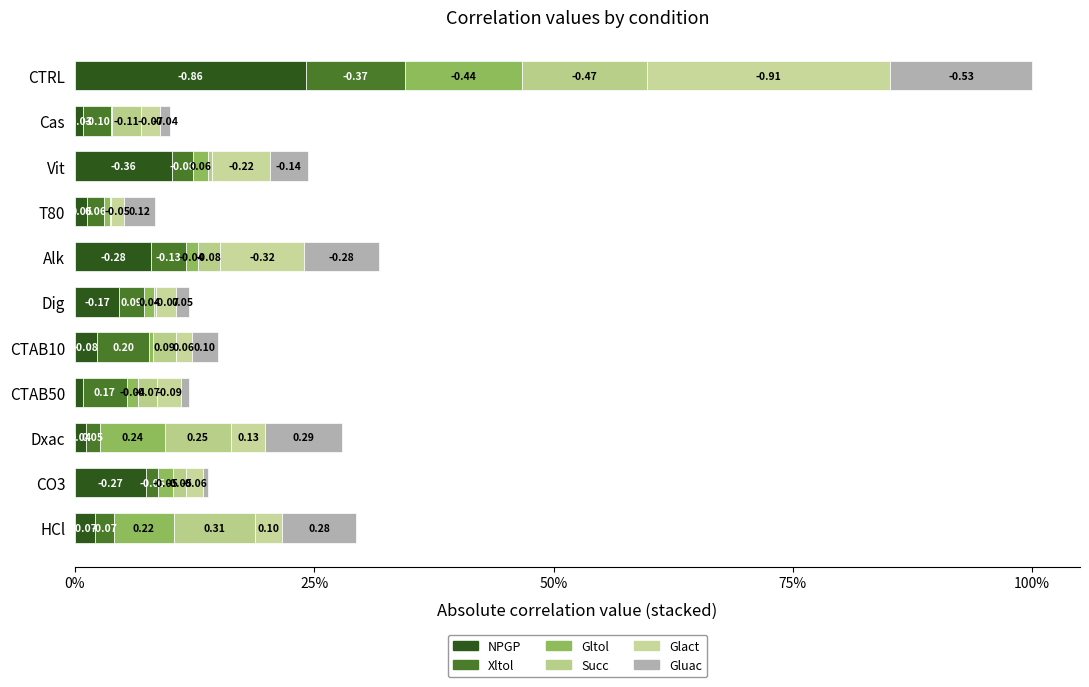

How many groups of bars are there?

11